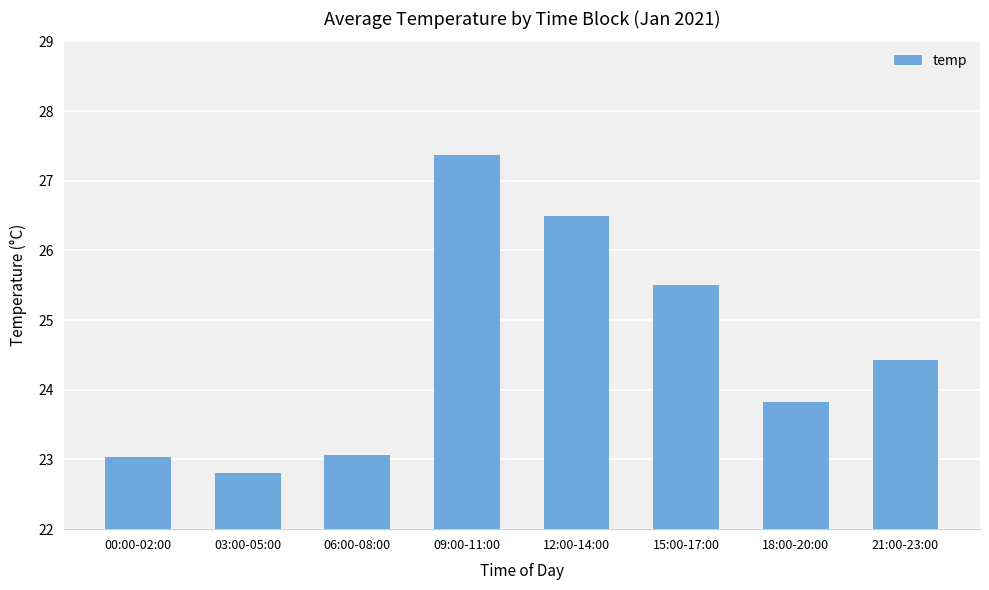

Count the number of data series in this chart.

1